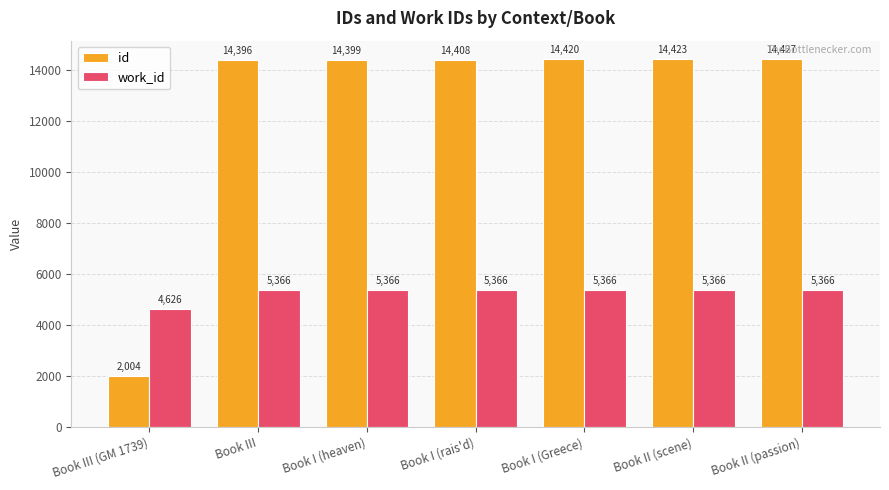

What is the difference between the id values at Book II (scene) and Book I (heaven)?

24